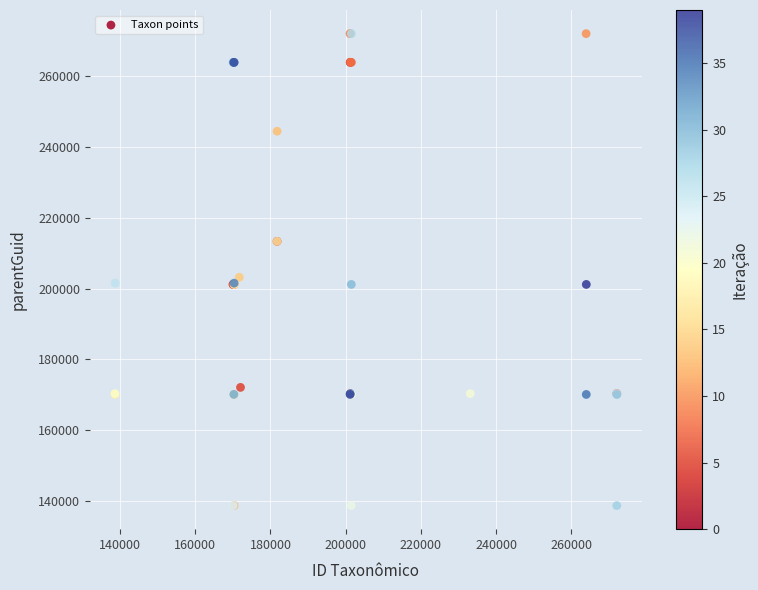

What Y value in the scatter plot is closest to 205361?

203185